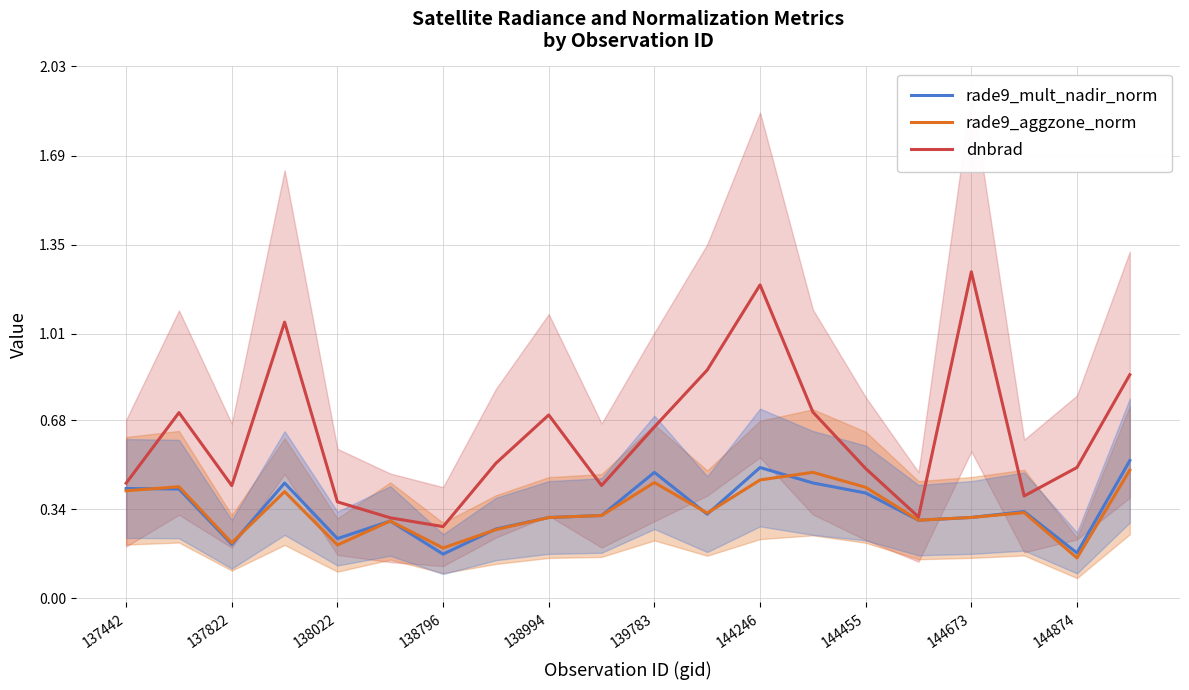

Read the dnbrad value at 17.

0.4